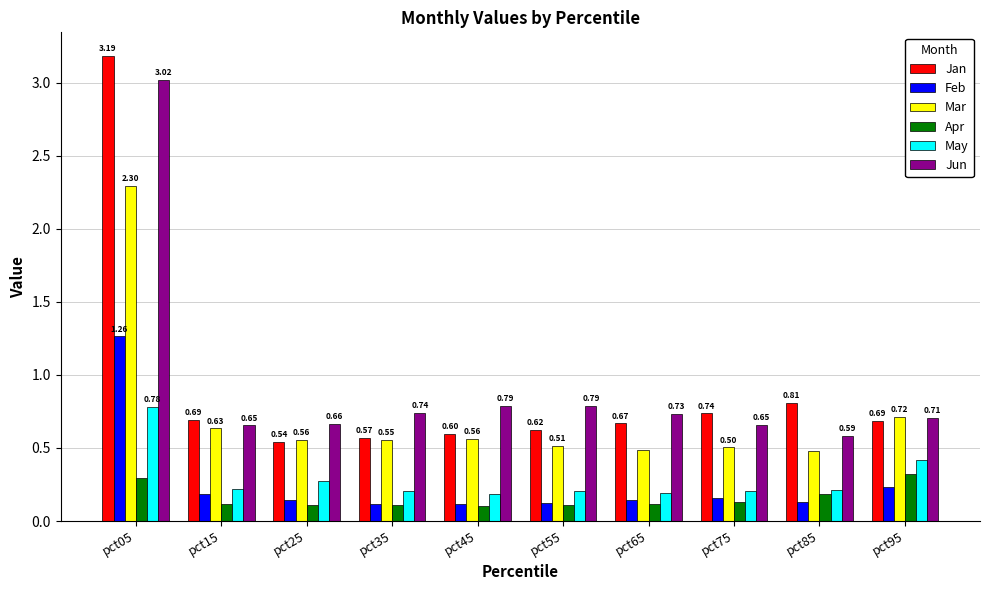

What is the difference between the maximum and minimum values in the Feb series?

1.1